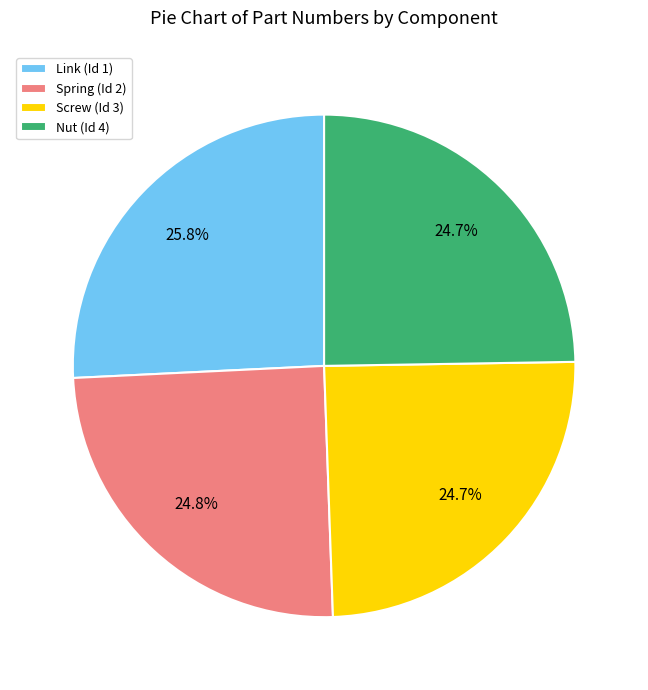

To the nearest percent, what percentage of the pie is Screw (Id 3)?

25%